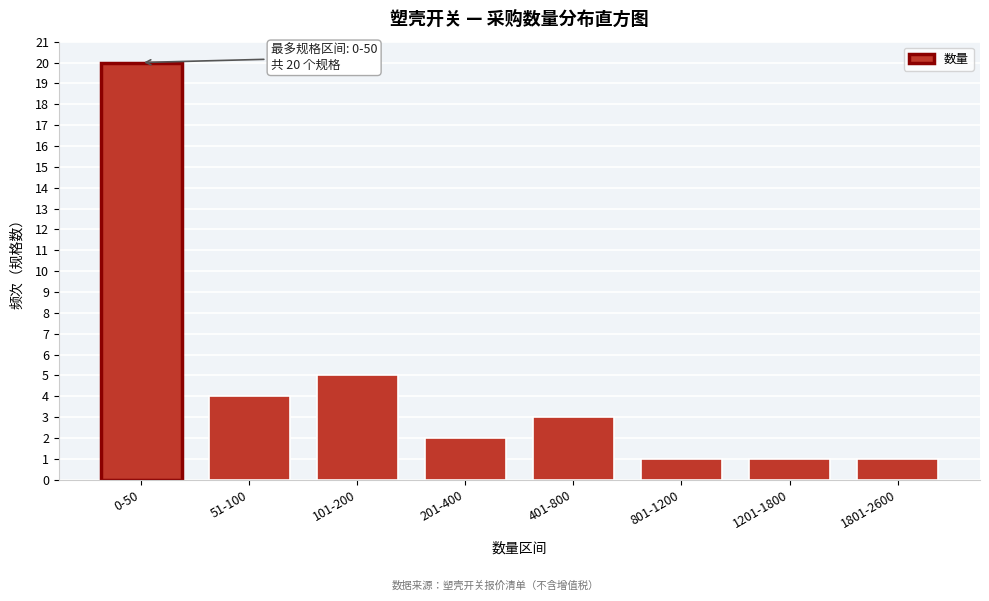

Reading right to left, transcribe all the data shown in this chart.

1801-2600=1	1201-1800=1	801-1200=1	401-800=3	201-400=2	101-200=5	51-100=4	0-50=20